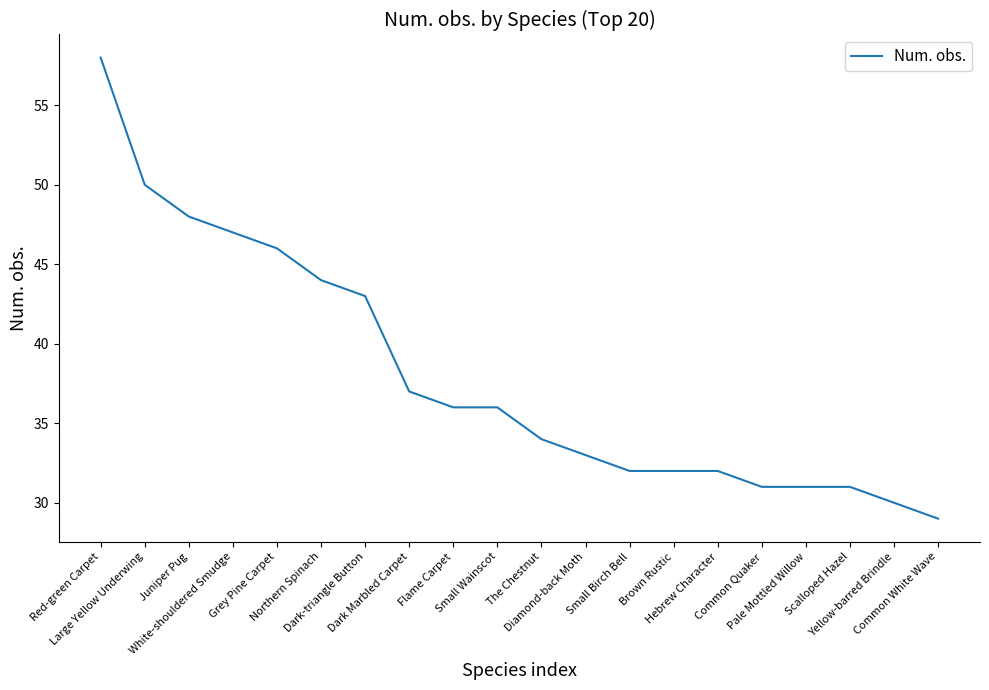

Does the chart display data point markers on the line(s)?

No